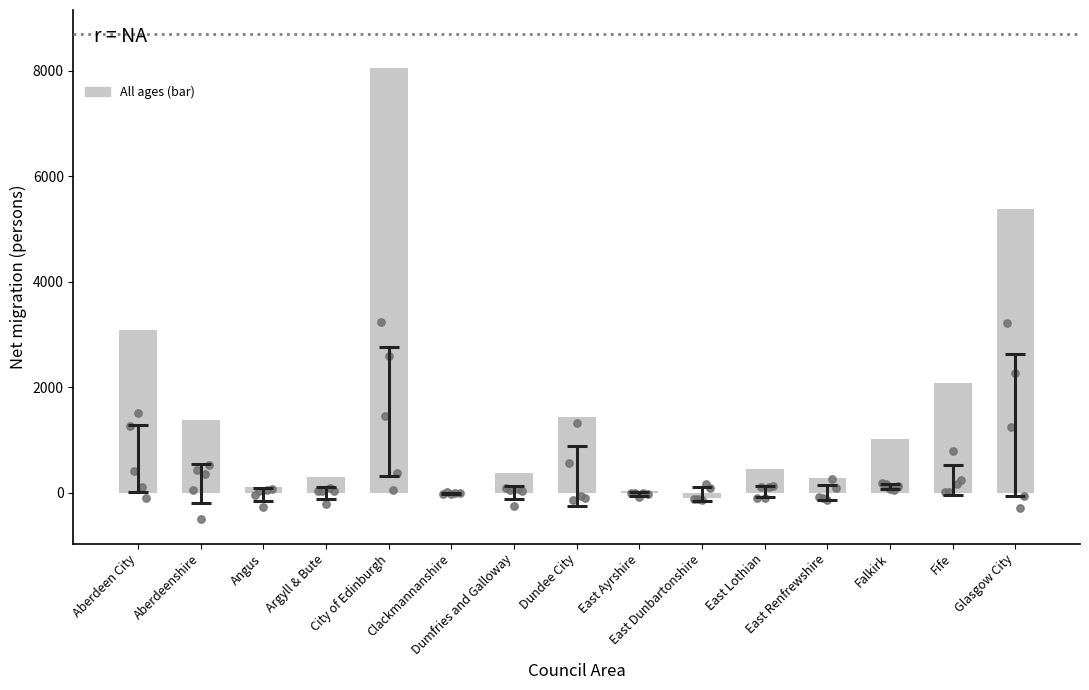

What is the ratio of the value at Aberdeenshire to the value at East Ayrshire?

46.1